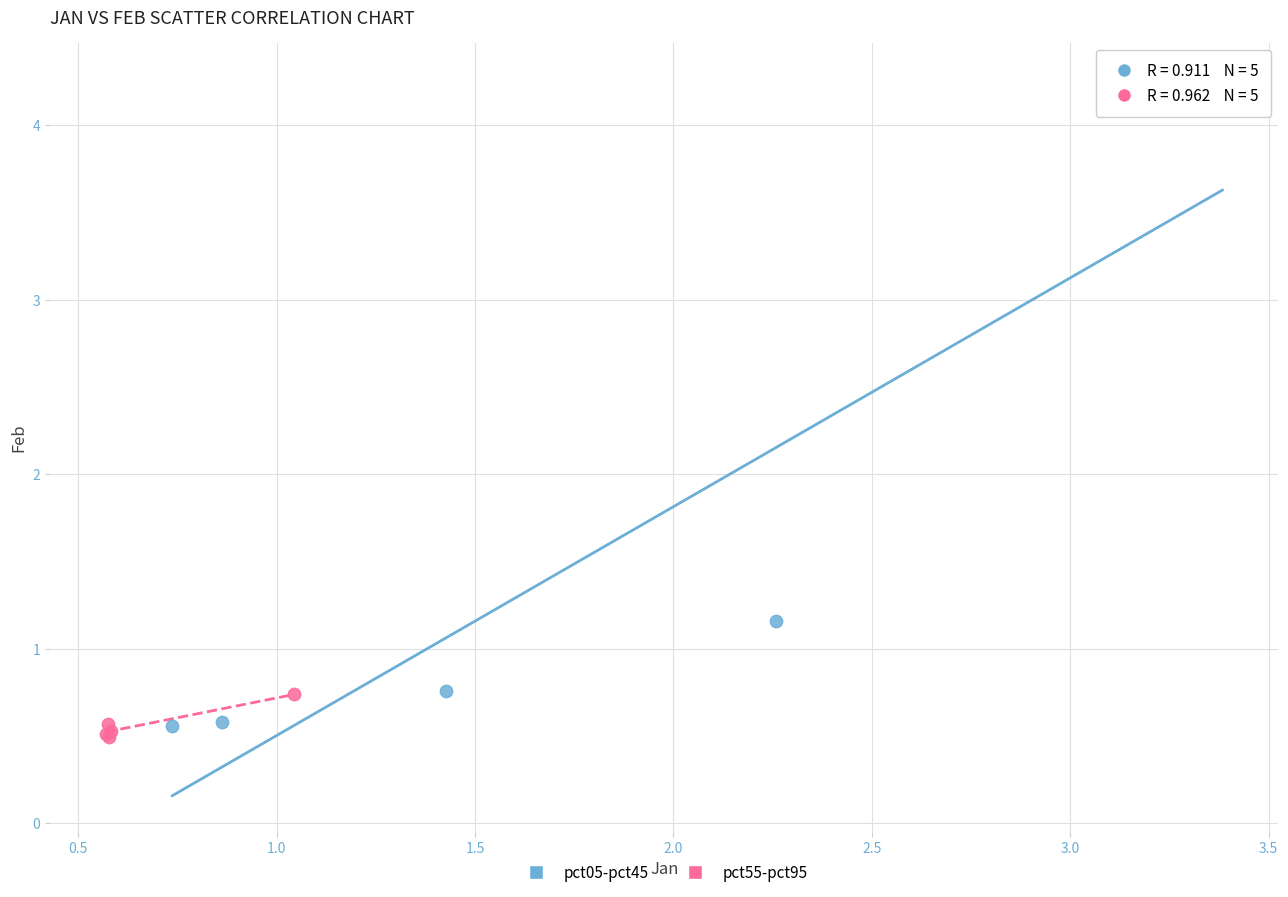

What are all the series names shown in the legend?

pct05-pct45, pct55-pct95